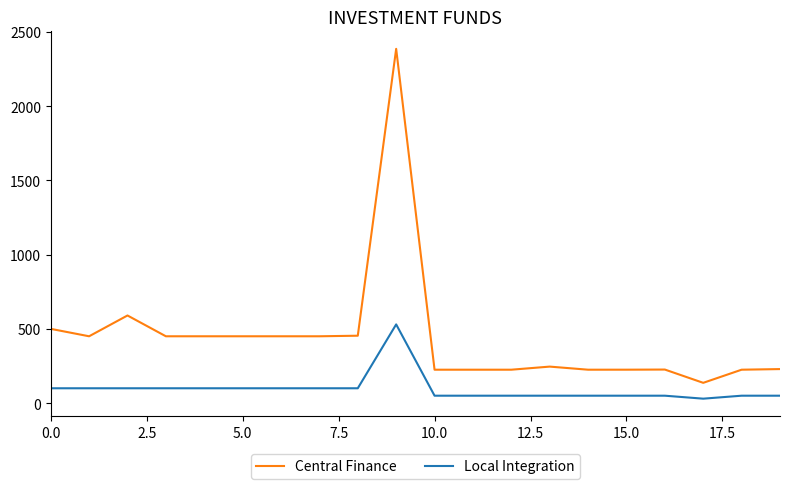

True or false: Local Integration and Central Finance intersect in this chart.

False